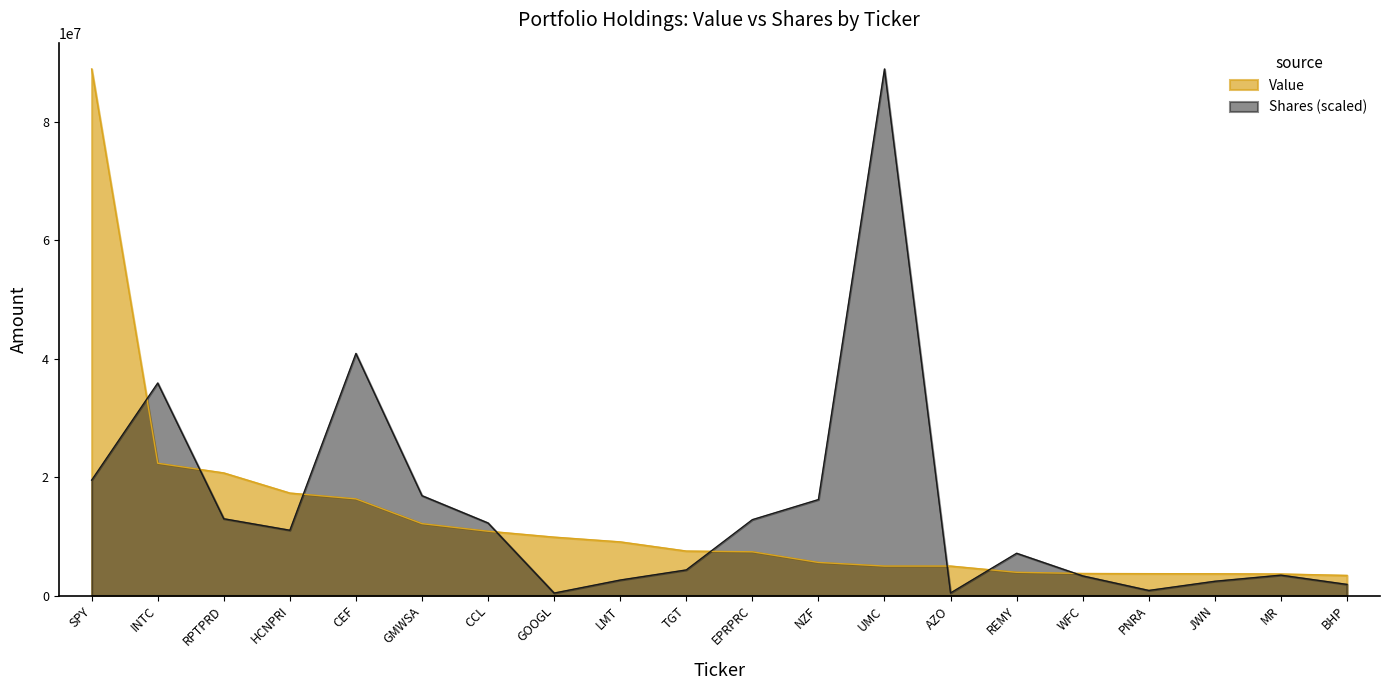

Count the number of data series in this chart.

2